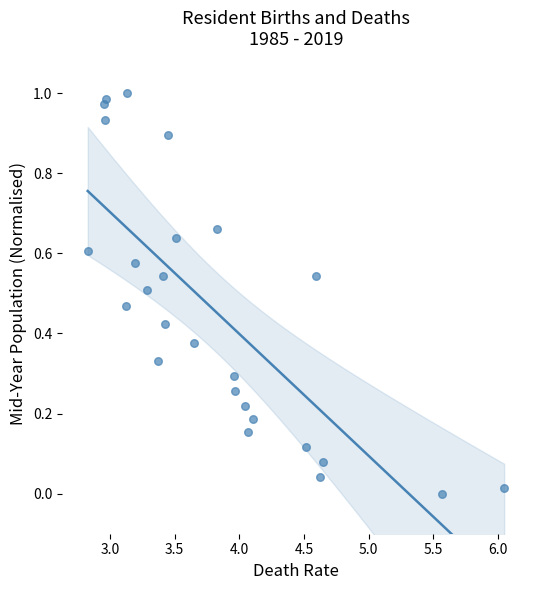

What is the range of X values (max minus min)?

3.2